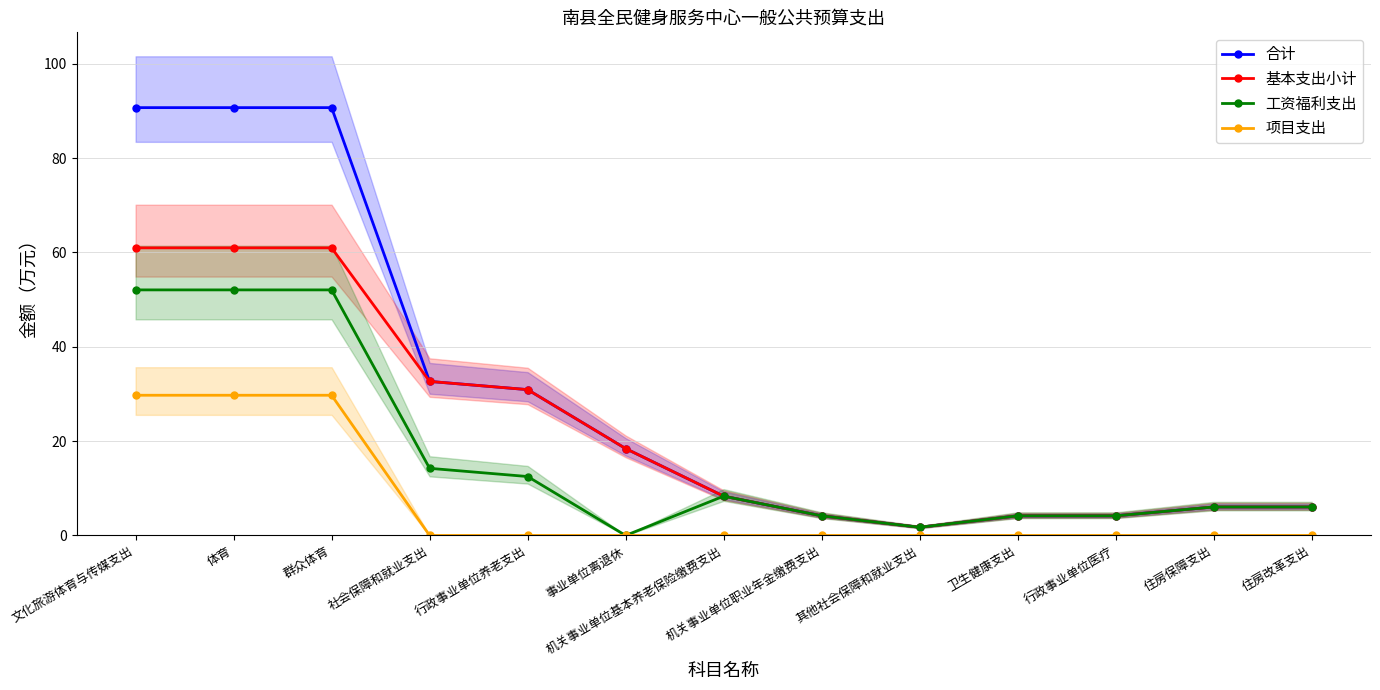

True or false: 合计 has more than 2 interior local peaks.

False